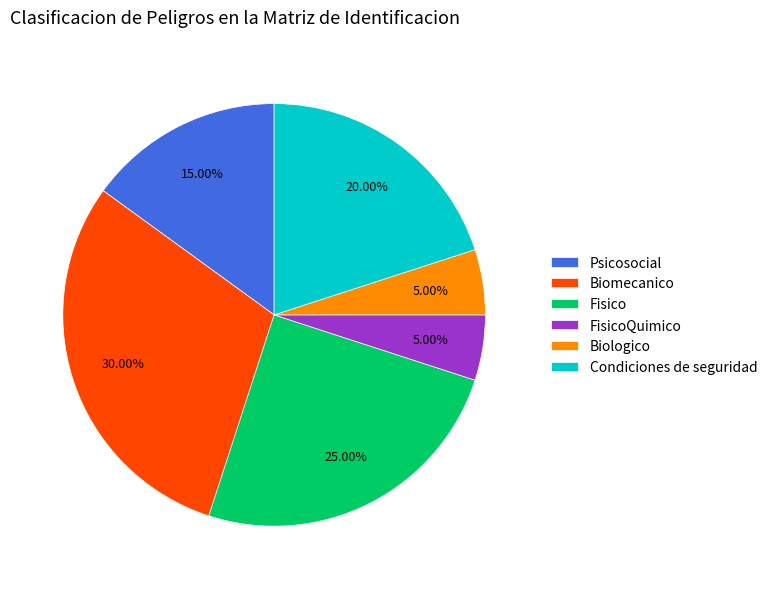

Is the sum of Condiciones de seguridad and FisicoQuimico greater than half?

No